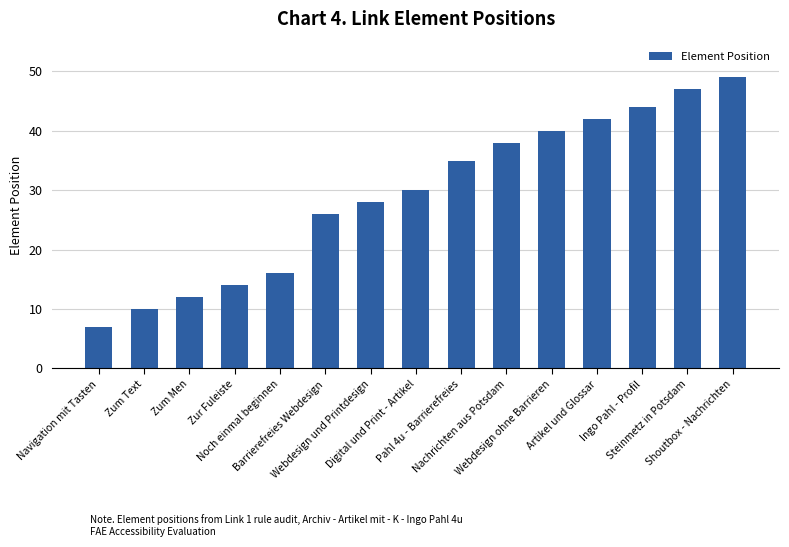

What is the label of the 1st bar from the left?

Navigation mit Tasten